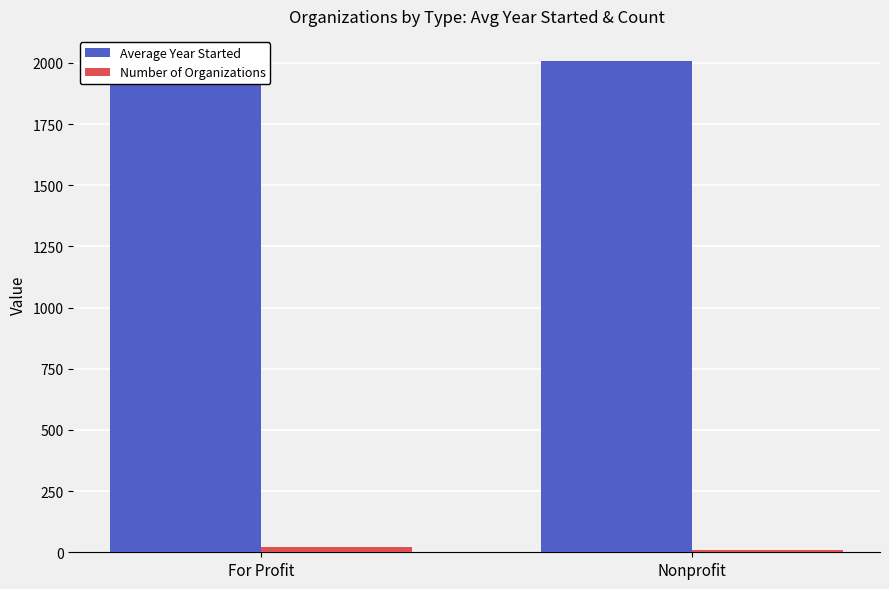

Is the value of Number of Organizations at For Profit greater than the value of Average Year Started at Nonprofit?

No